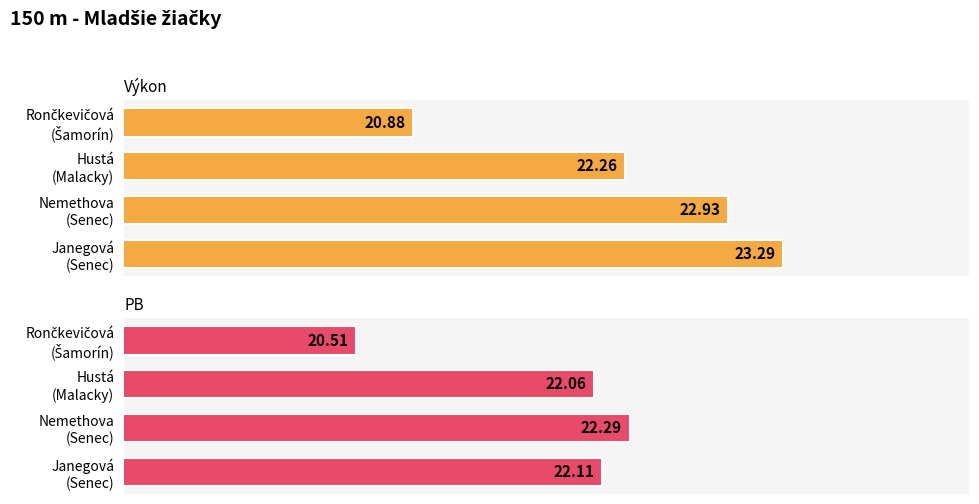

Read the Výkon value at Hustá (Malacky).

22.3